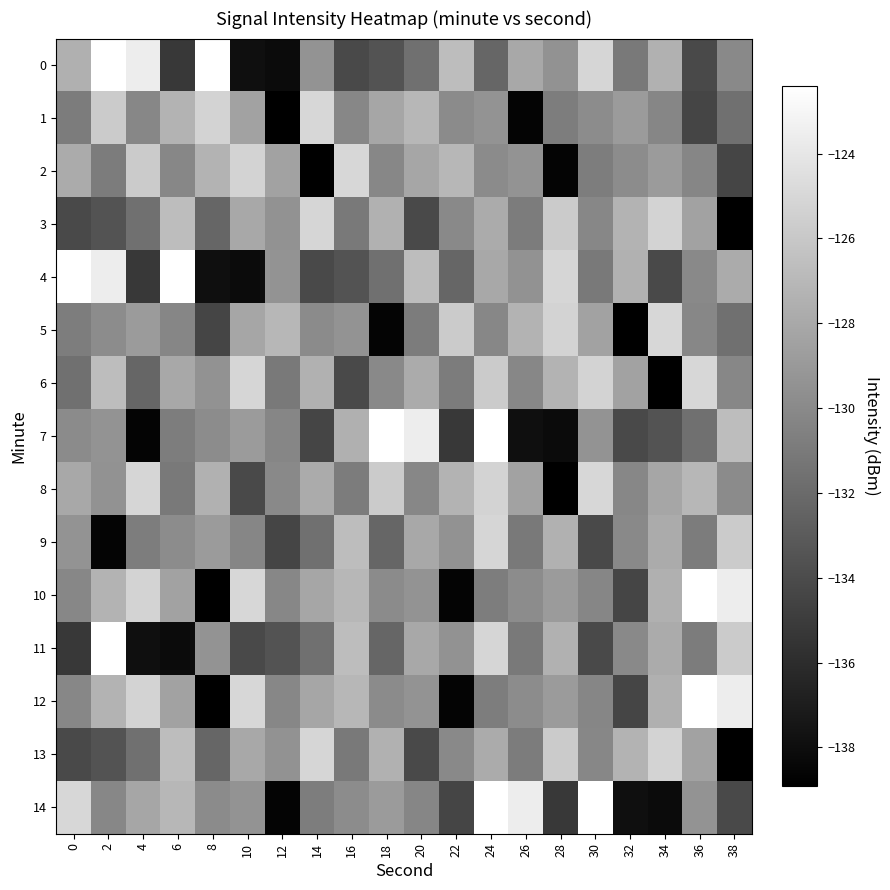

What is the total value across all series at 34?

-1945.9